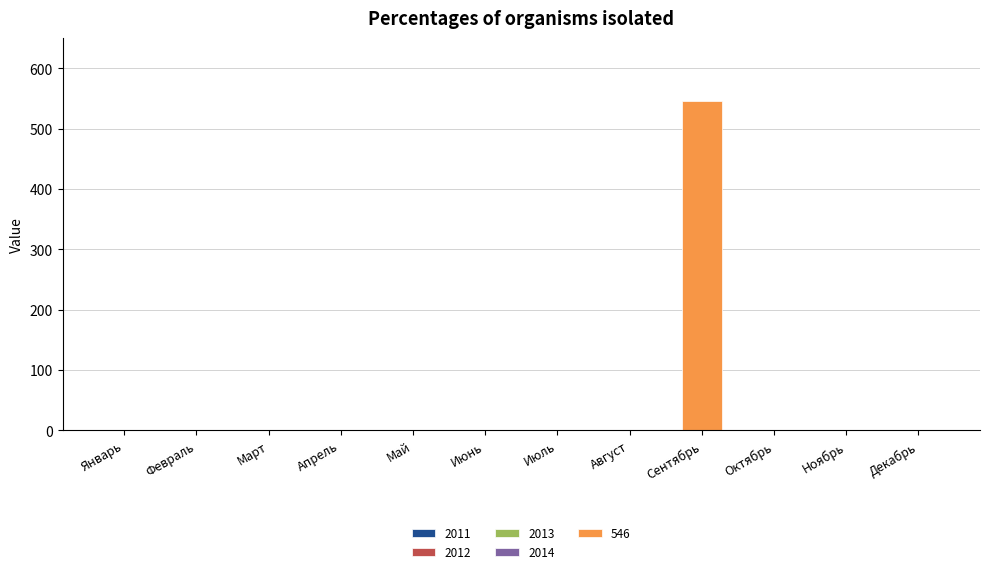

At which category does the chart reach its peak across all series?

Сентябрь